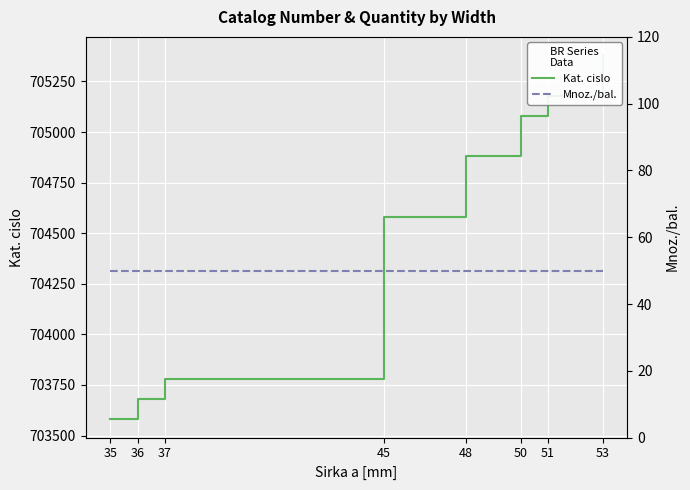

What value does the Mnoz./bal. series have at 35?

50